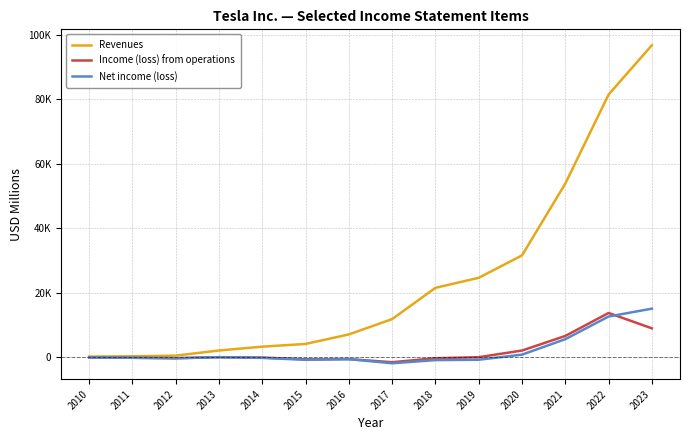

Rank the categories by Revenues value from highest to lowest.

2023, 2022, 2021, 2020, 2019, 2018, 2017, 2016, 2015, 2014, 2013, 2012, 2011, 2010